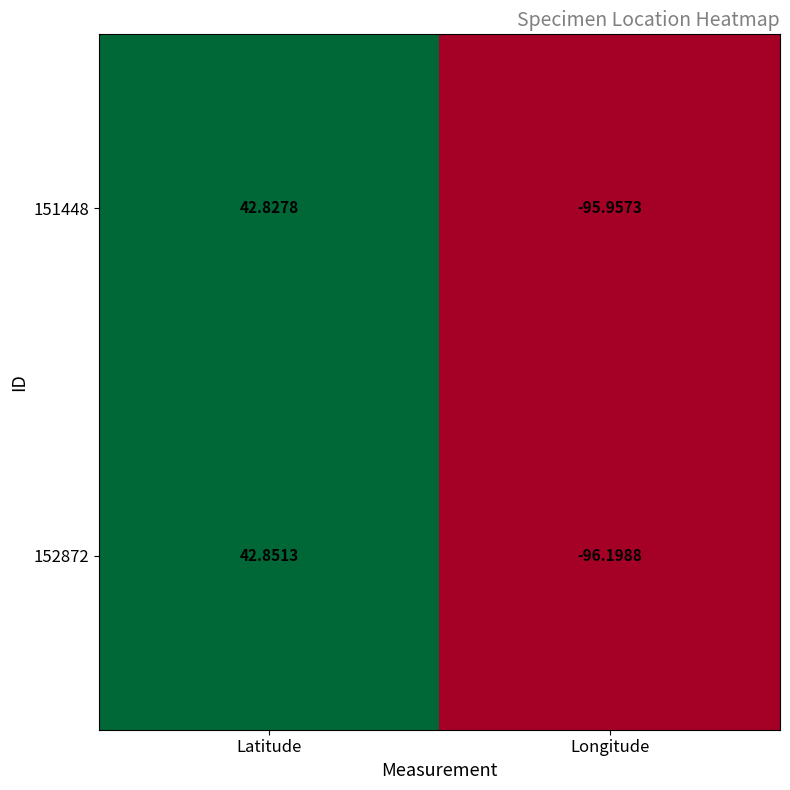

Which label corresponds to the smallest value in the chart?

Longitude